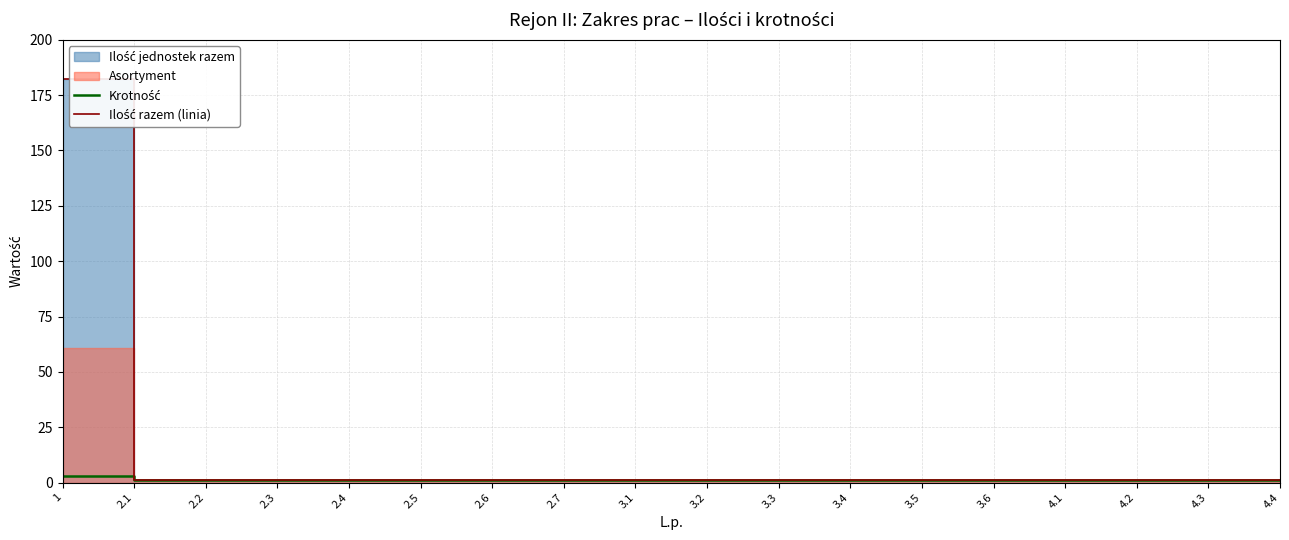

What is the value of the Ilość razem (linia) point at the 14th from the left?

1.0